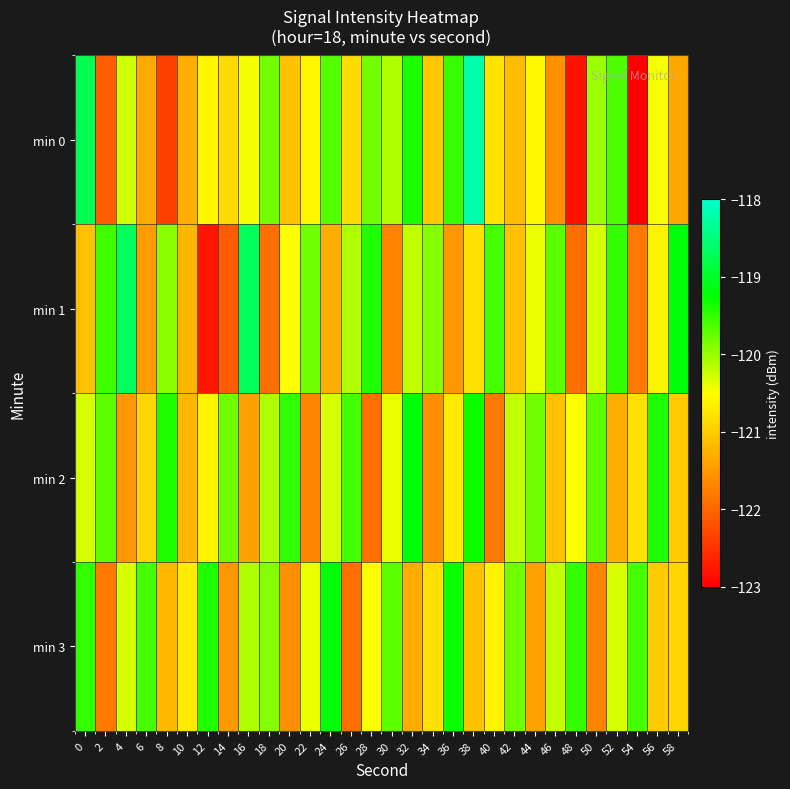

How many categories are shown in the chart?

30